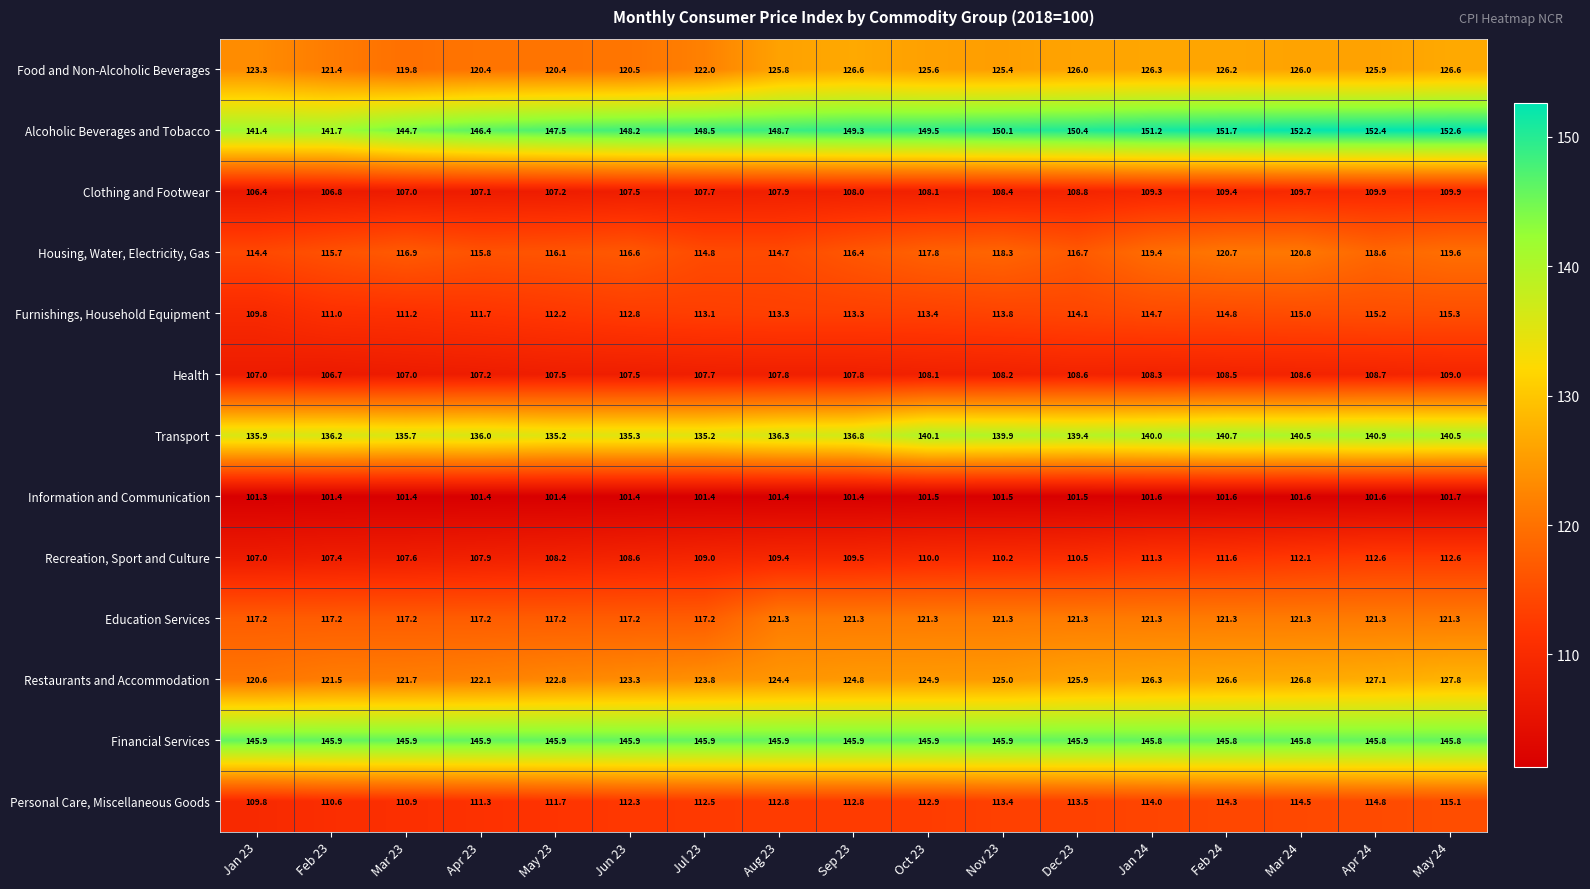

Count the number of data series in this chart.

13